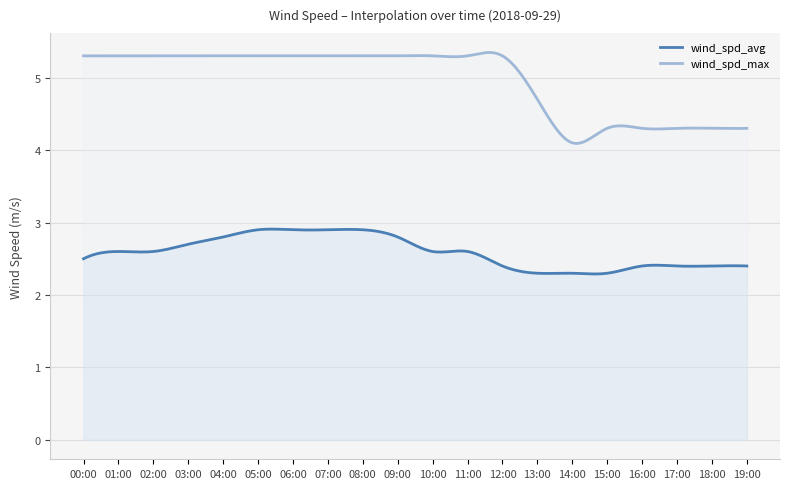

Where does the wind_spd_max series first go above 5?

00:00